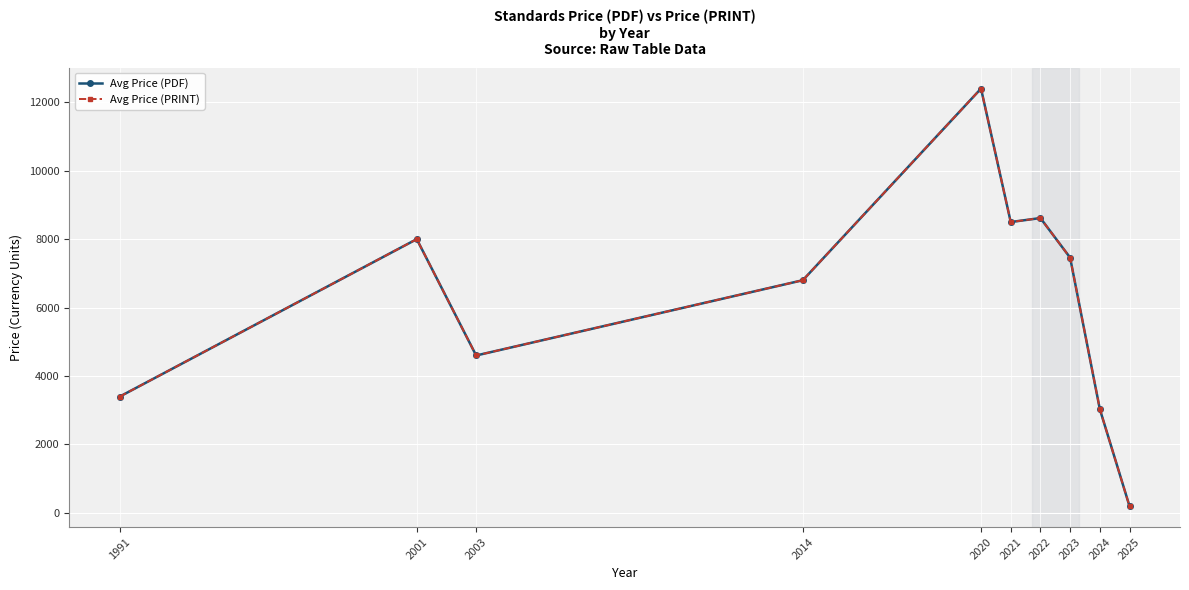

Does the chart have visible grid lines?

Yes